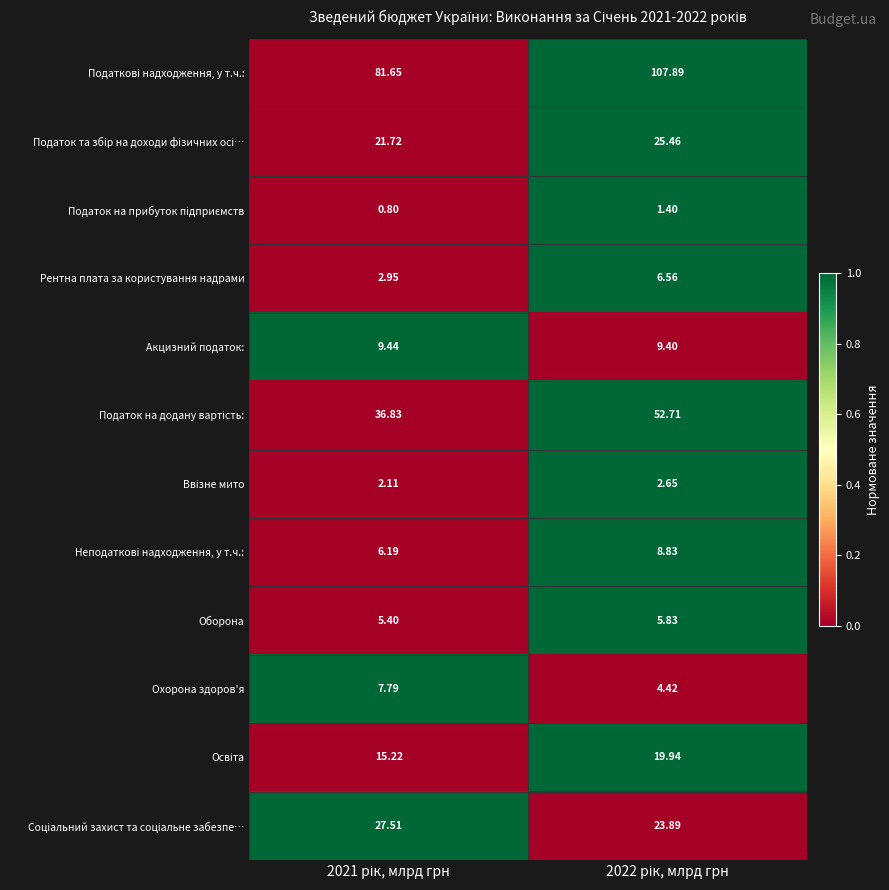

Which series has the widest spread of values?

Податкові надходження, у т.ч.: